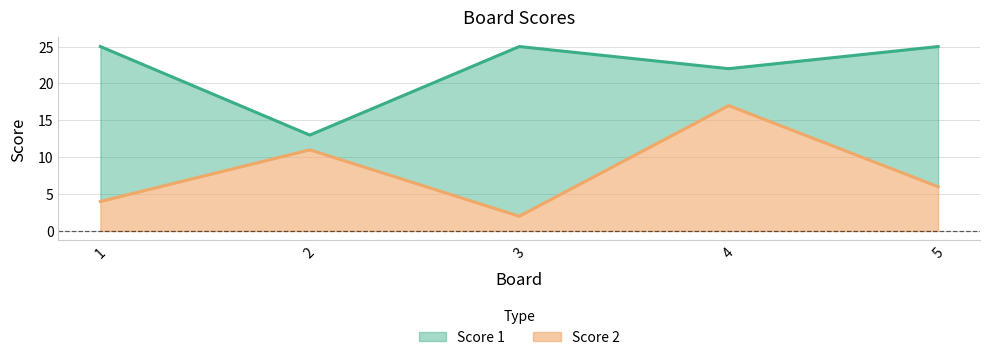

What is the difference between the highest and lowest values at 1?

21